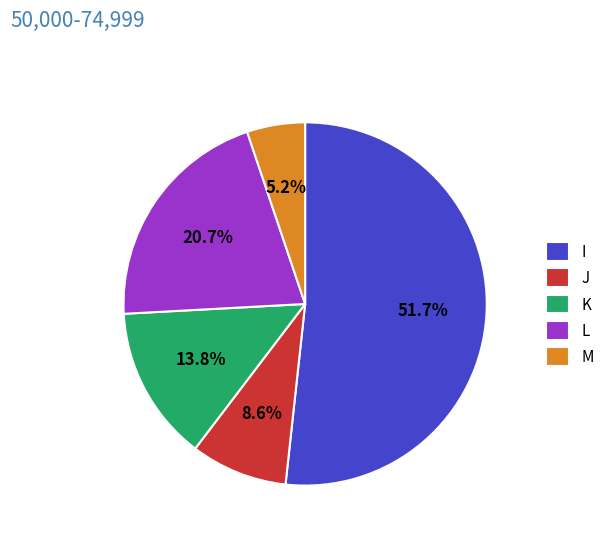

To the nearest percent, what portion does J represent?

9%